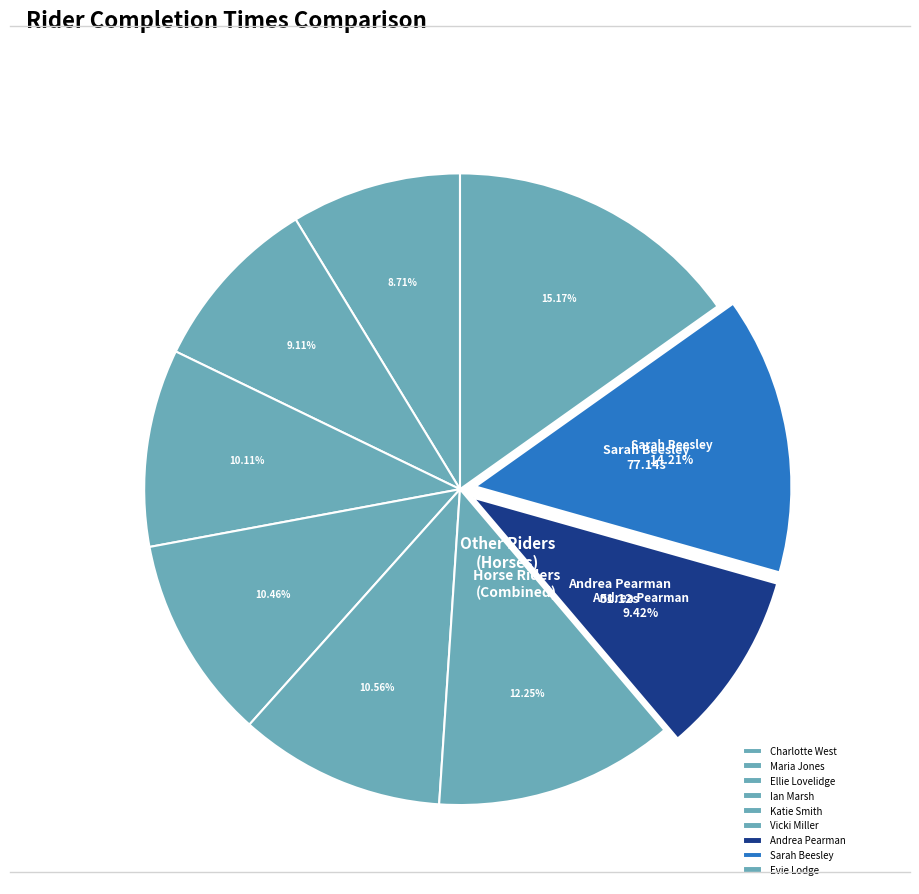

How many slices are in this pie chart?

9